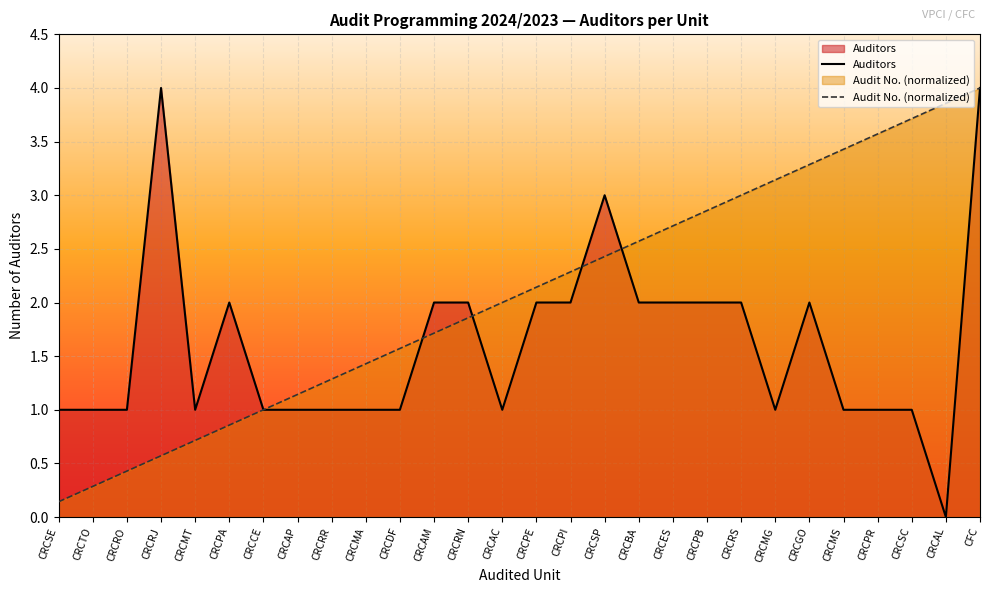

Reading right to left, extract all data points from this chart.

Auditors: 4.0	0.0	1.0	1.0	1.0	2.0	1.0	2.0	2.0	2.0	2.0	3.0	2.0	2.0	1.0	2.0	2.0	1.0	1.0	1.0	1.0	1.0	2.0	1.0	4.0	1.0	1.0	1.0
Audit No. (normalized): 4.0	3.9	3.7	3.6	3.4	3.3	3.1	3.0	2.9	2.7	2.6	2.4	2.3	2.1	2.0	1.9	1.7	1.6	1.4	1.3	1.1	1.0	0.9	0.7	0.6	0.4	0.3	0.1